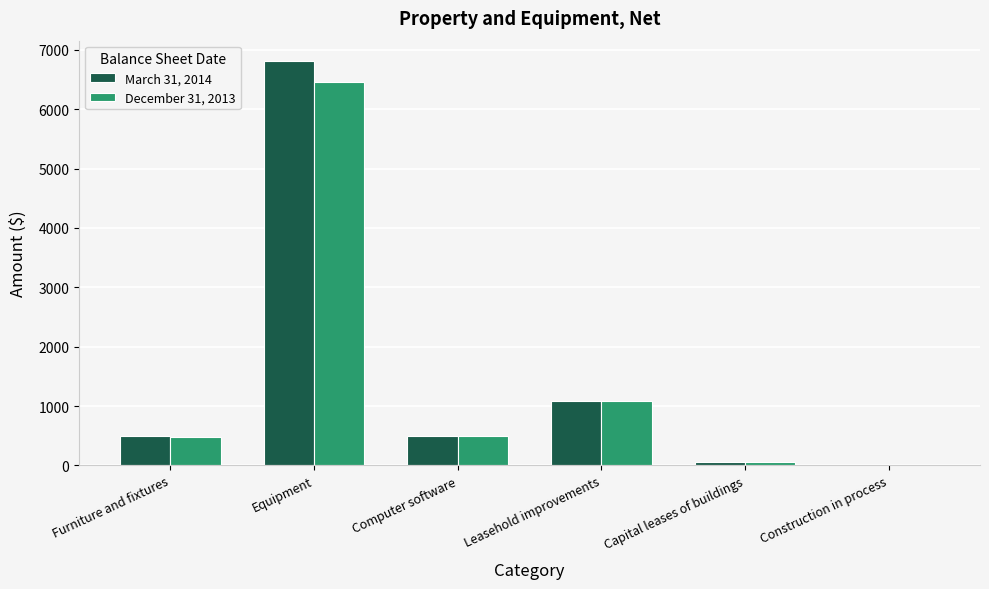

True or false: March 31, 2014 has a value of 496 at Computer software.

True